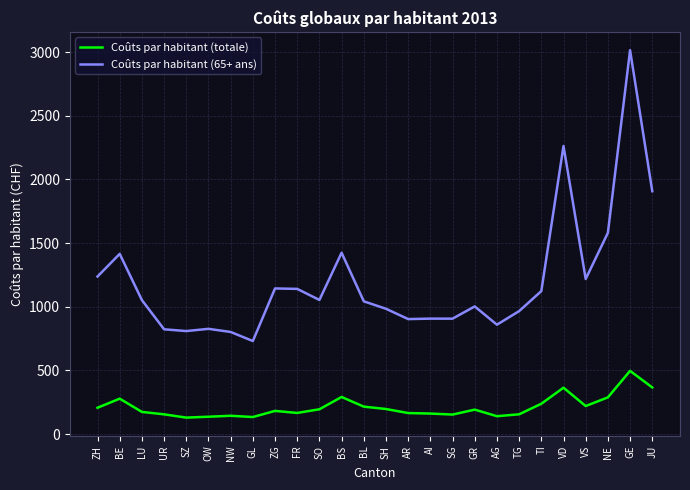

At SO, list the series in order from smallest to largest.

Coûts par habitant (totale), Coûts par habitant (65+ ans)